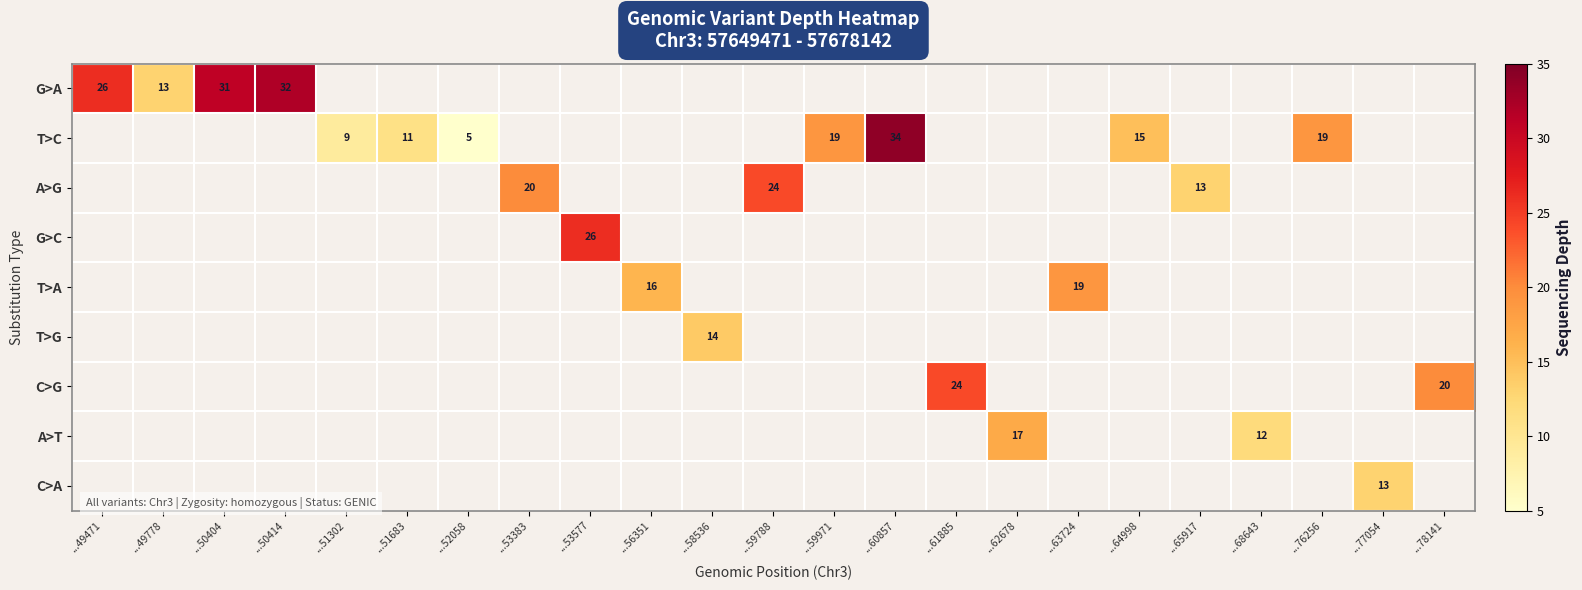

How many data points does each series have?

23